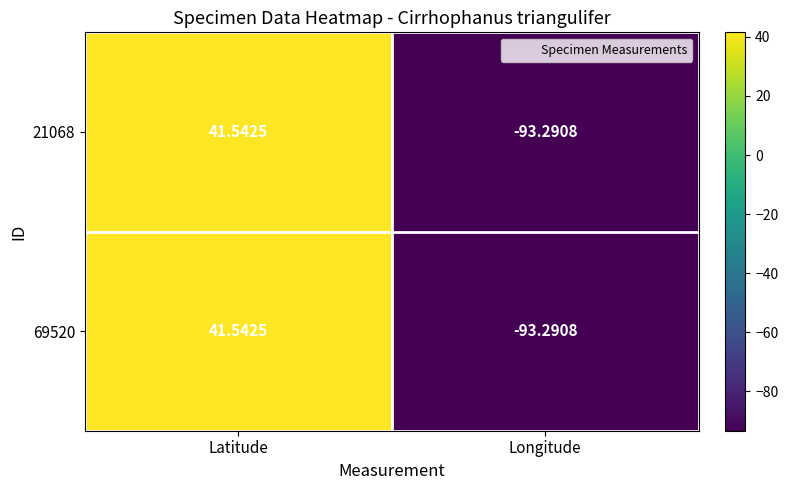

How many values in the 21068 series exceed 41?

1